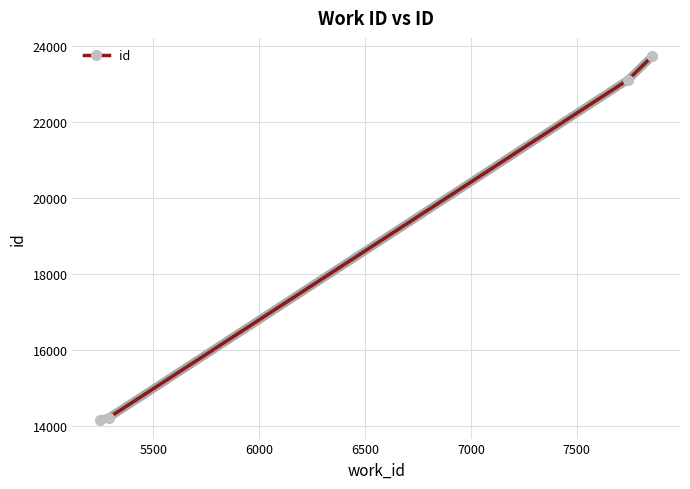

What is the difference between the second highest and second lowest values?

8911